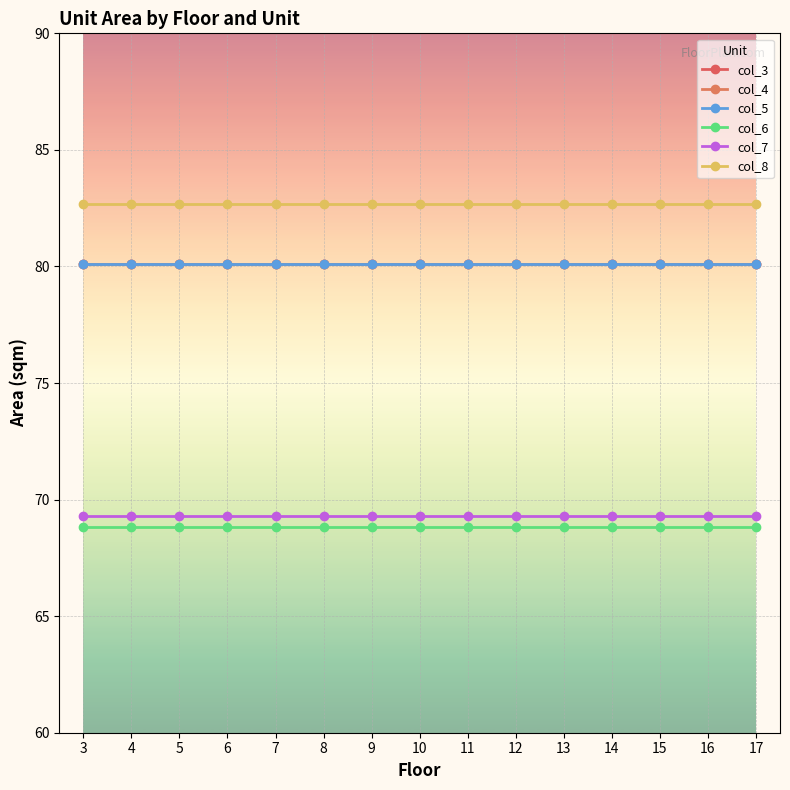

True or false: col_5 and col_6 intersect in this chart.

False